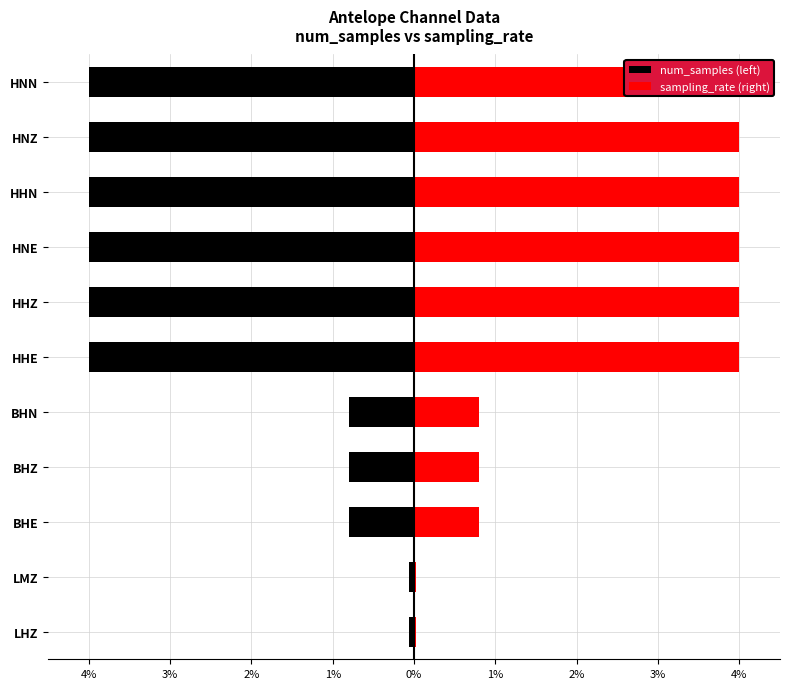

How many bars are there in each group?

2